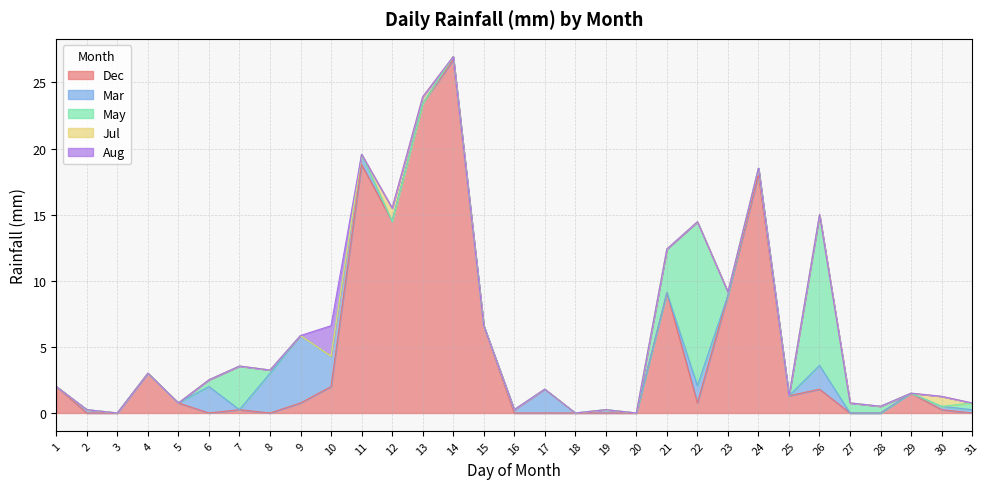

Rank the series by their maximum value, from lowest to highest.

Jul, Aug, Mar, May, Dec